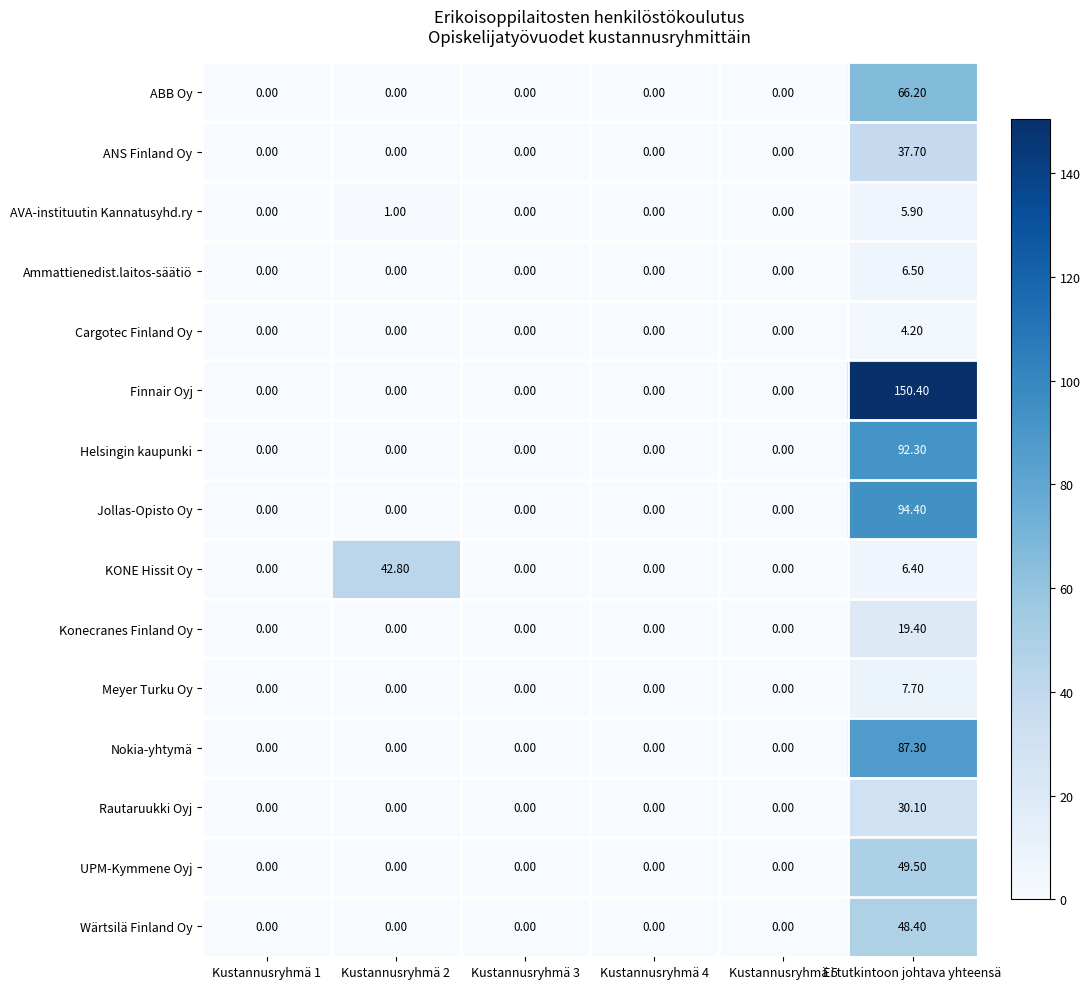

Where is KONE Hissit Oy nearest to the value 21?

Ei tutkintoon johtava yhteensä